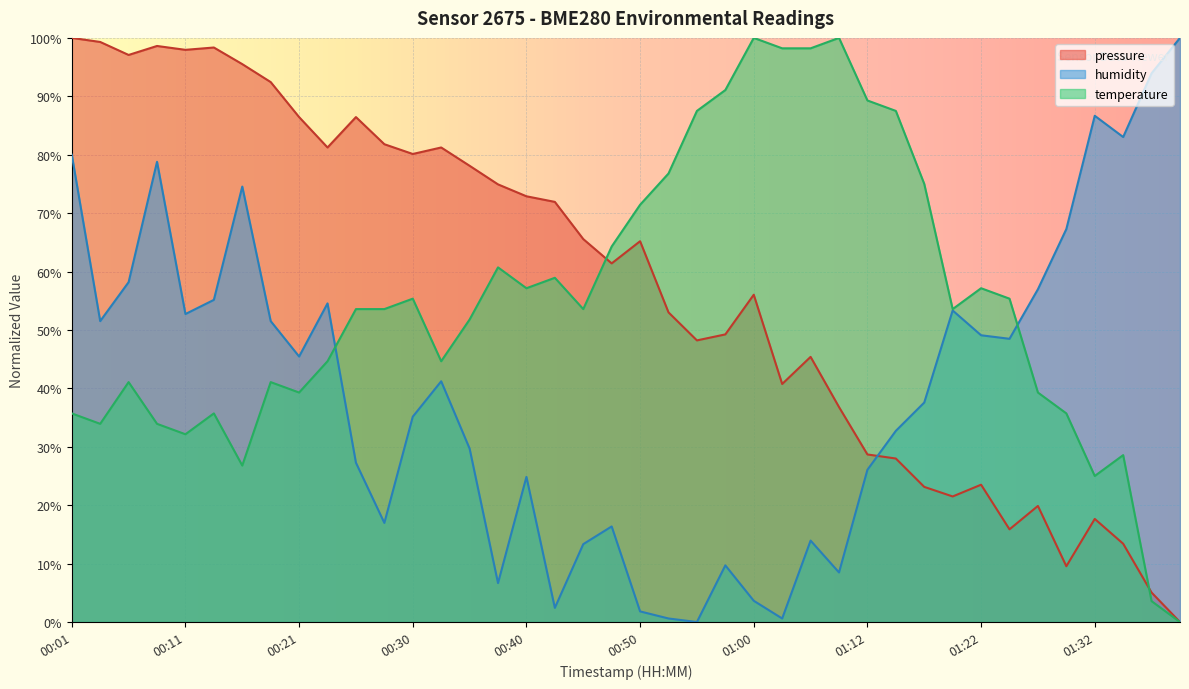

Rank the series by their maximum value, from lowest to highest.

pressure, temperature, humidity